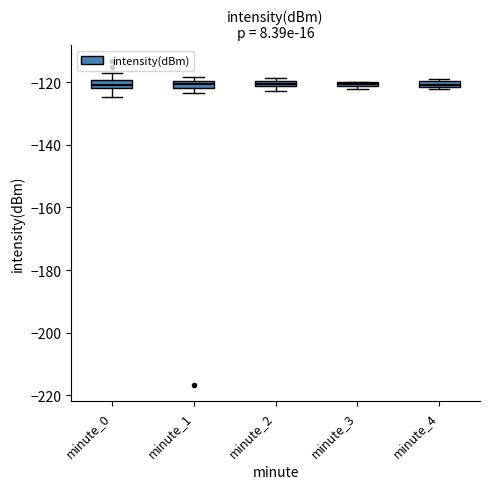

Where is the upper edge of the box for minute_2 on the y-axis? The values are not printed on the chart, so give them approximately, as read against the axis.

-120